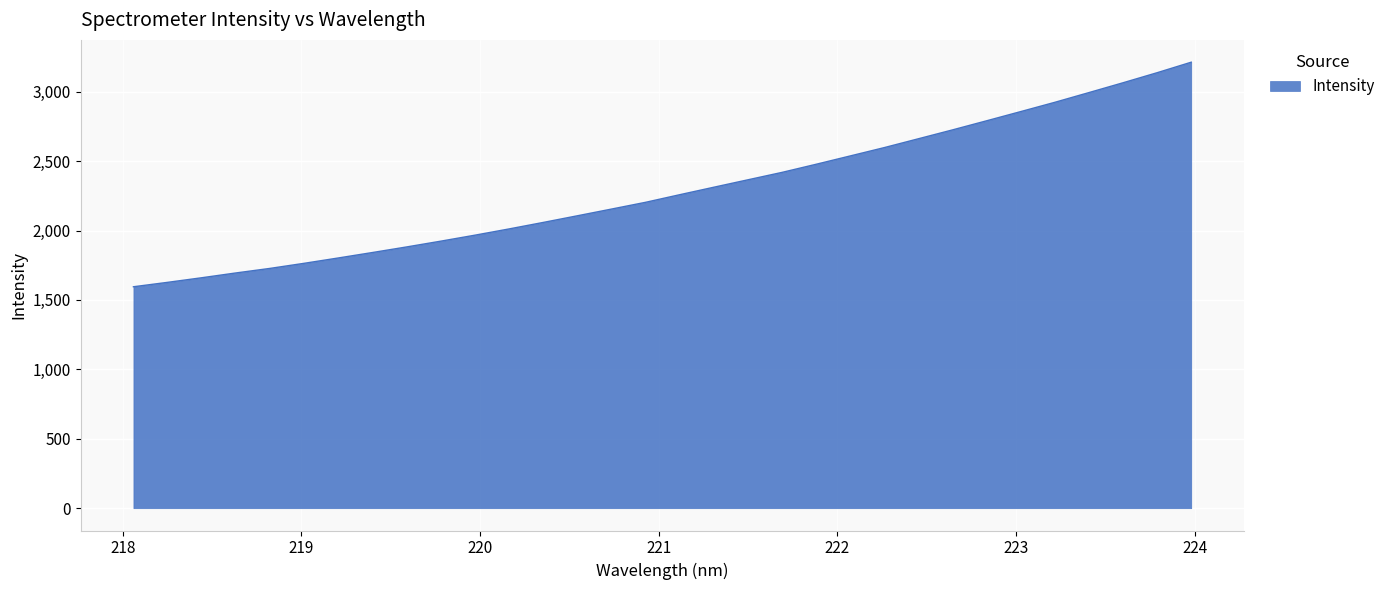

What is the difference between the maximum and minimum values?

1617.6